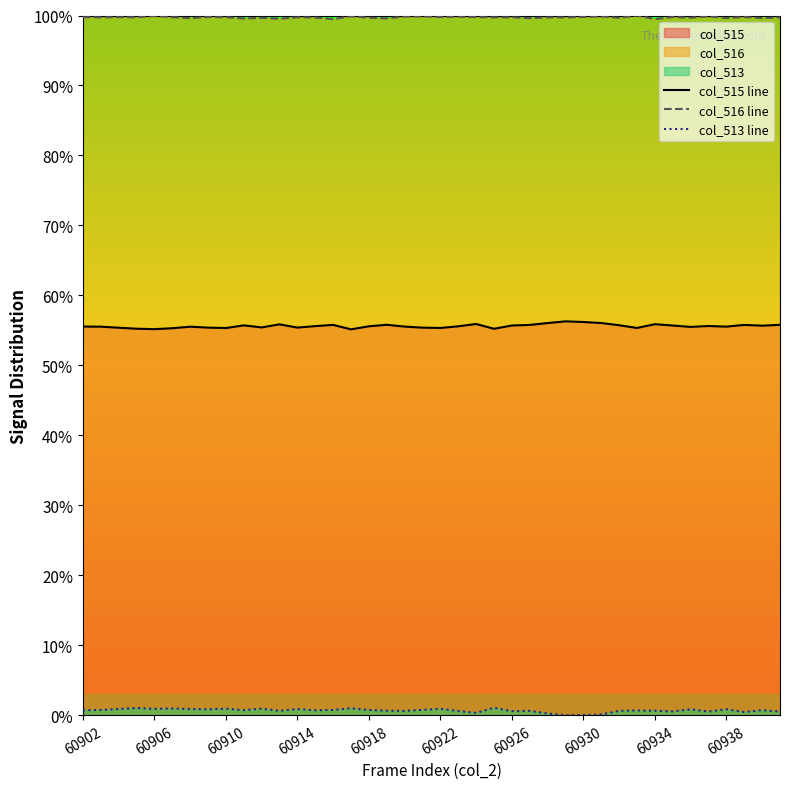

Does the chart have visible grid lines?

No